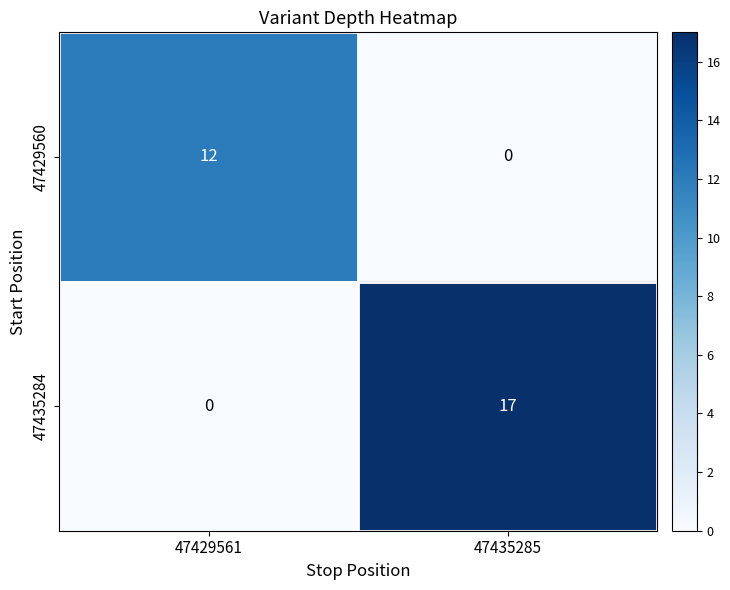

Reading right to left, transcribe all the data shown in this chart.

47429560: 0	12
47435284: 17	0